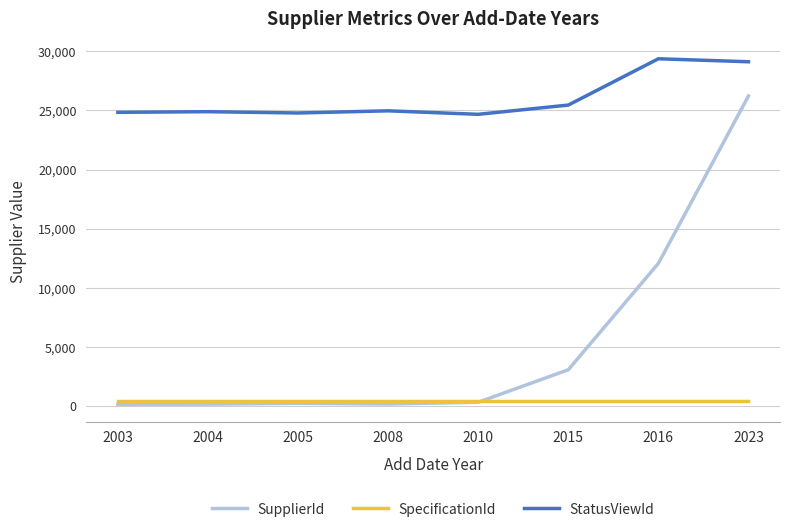

True or false: StatusViewId has a value of 45335 at 2016.

False